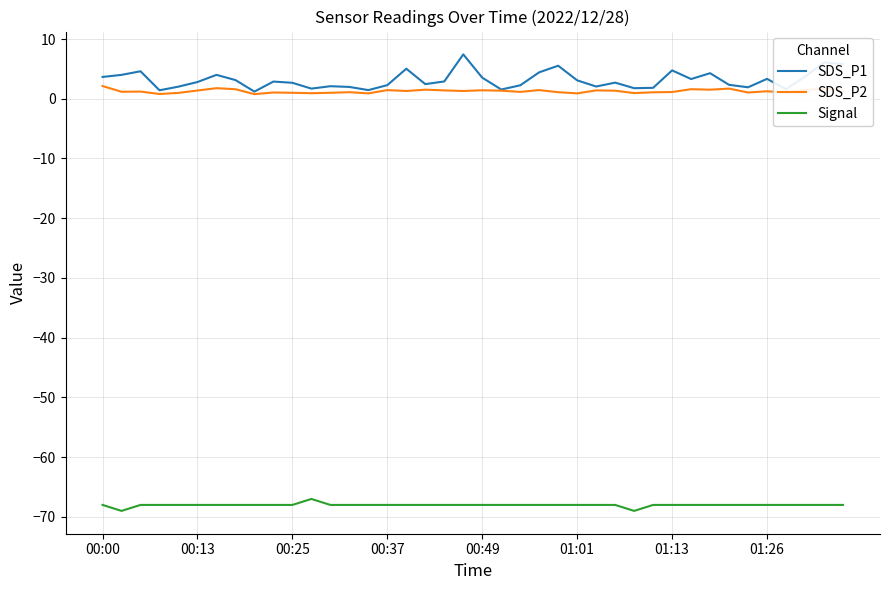

Does the chart display data point markers on the line(s)?

No